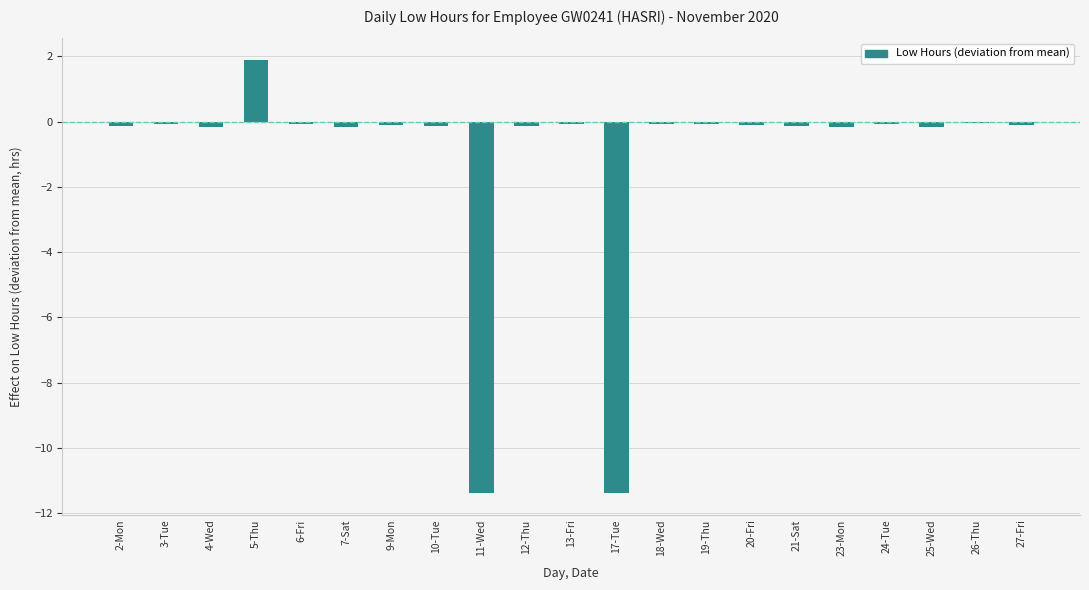

What is the sum of all values?

-22.8